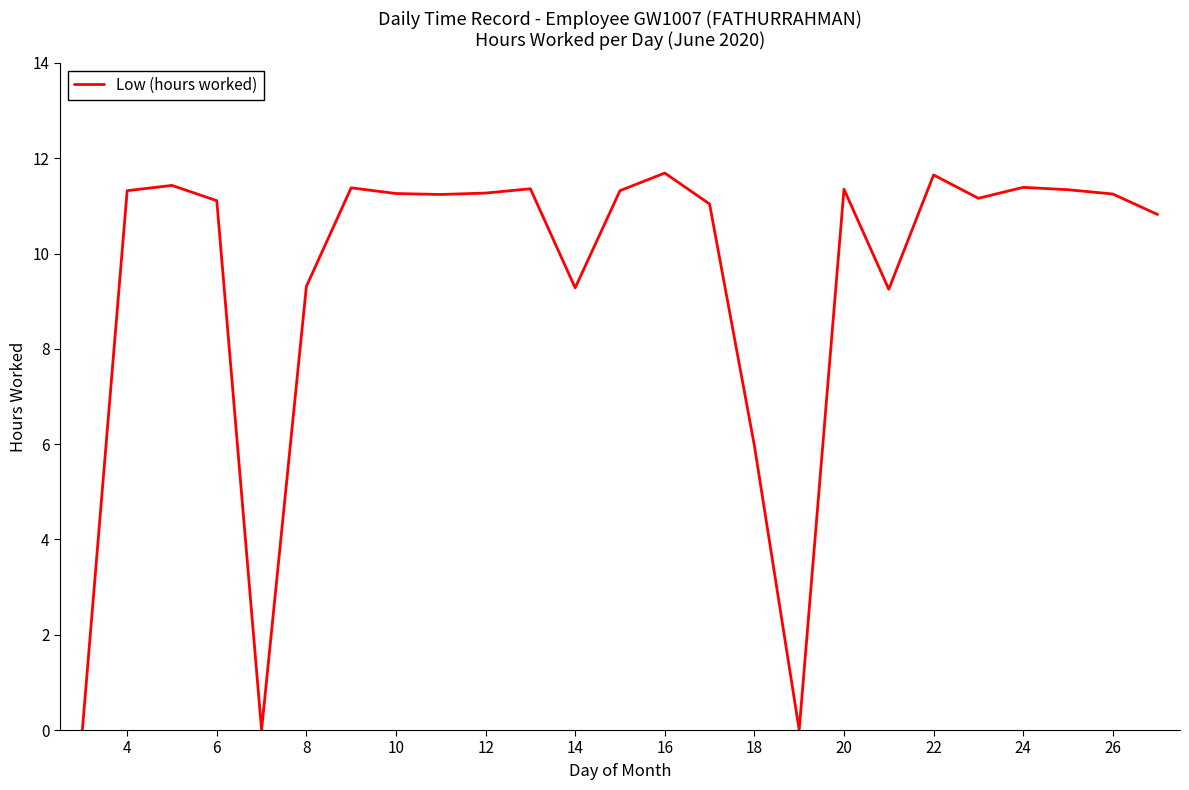

What is the greatest value displayed?

11.7